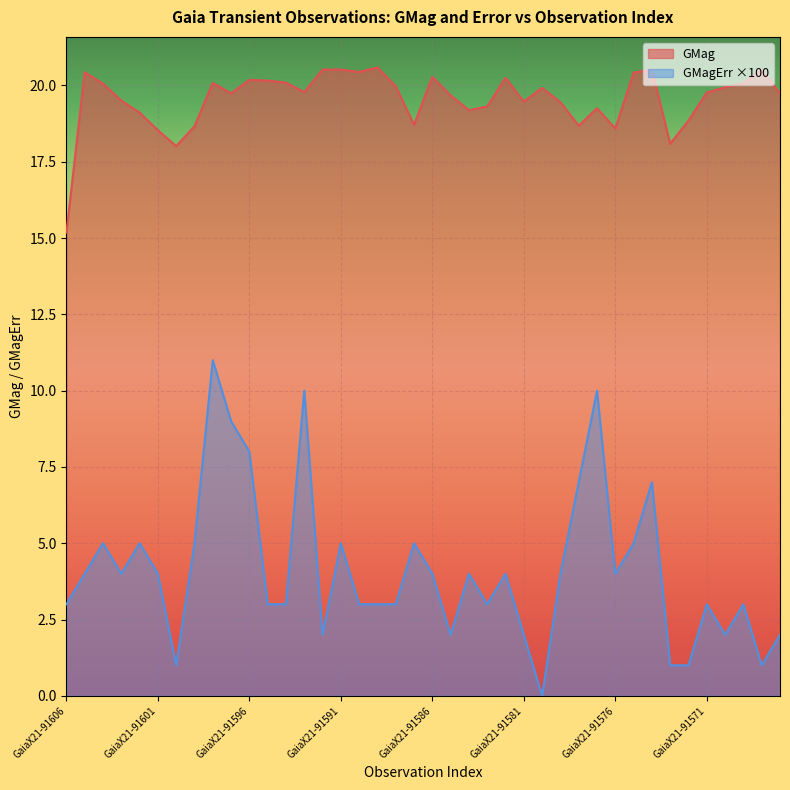

Reading left to right, extract all data points from this chart.

GMag: 15.2	20.4	20.1	19.5	19.1	18.5	18.0	18.7	20.1	19.7	20.2	20.2	20.1	19.8	20.5	20.5	20.4	20.6	20.0	18.7	20.3	19.7	19.2	19.3	20.2	19.5	19.9	19.4	18.7	19.2	18.6	20.4	20.5	18.1	18.9	19.8	19.9	20.1	20.5	19.7
GMagErr: 3.0	4.0	5.0	4.0	5.0	4.0	1.0	5.0	11.0	9.0	8.0	3.0	3.0	10.0	2.0	5.0	3.0	3.0	3.0	5.0	4.0	2.0	4.0	3.0	4.0	2.0	0.0	4.0	7.0	10.0	4.0	5.0	7.0	1.0	1.0	3.0	2.0	3.0	1.0	2.0